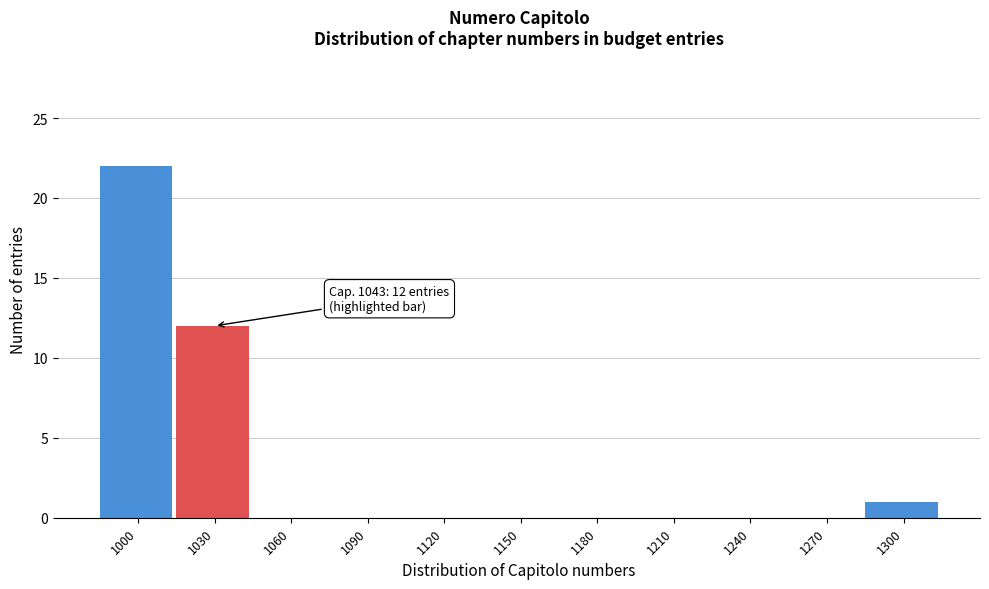

Reading right to left, transcribe all the data shown in this chart.

1300=1	1270=0	1240=0	1210=0	1180=0	1150=0	1120=0	1090=0	1060=0	1030=12	1000=22